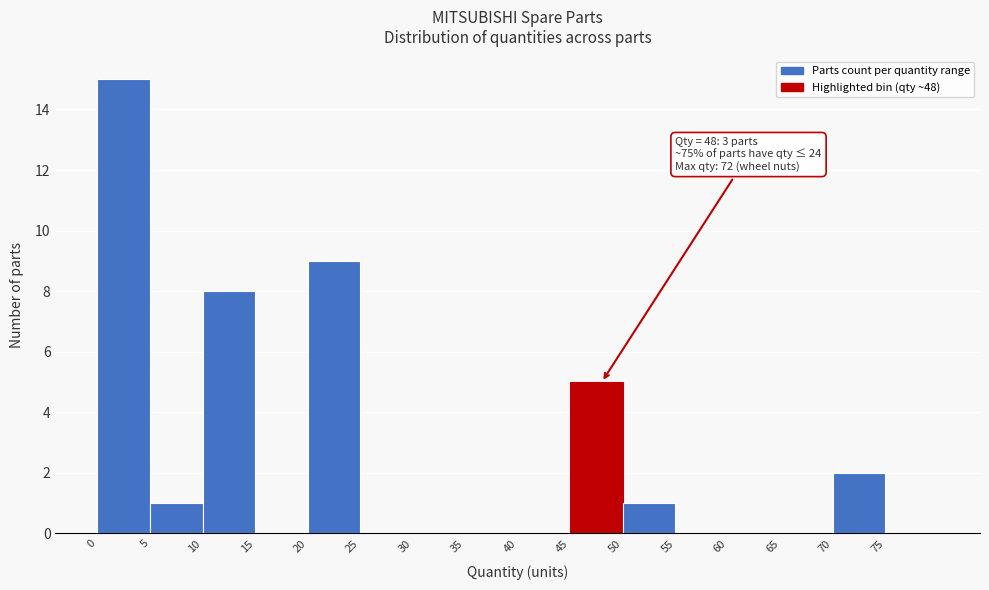

Which range on the x-axis has the tallest bar?

0 to 5